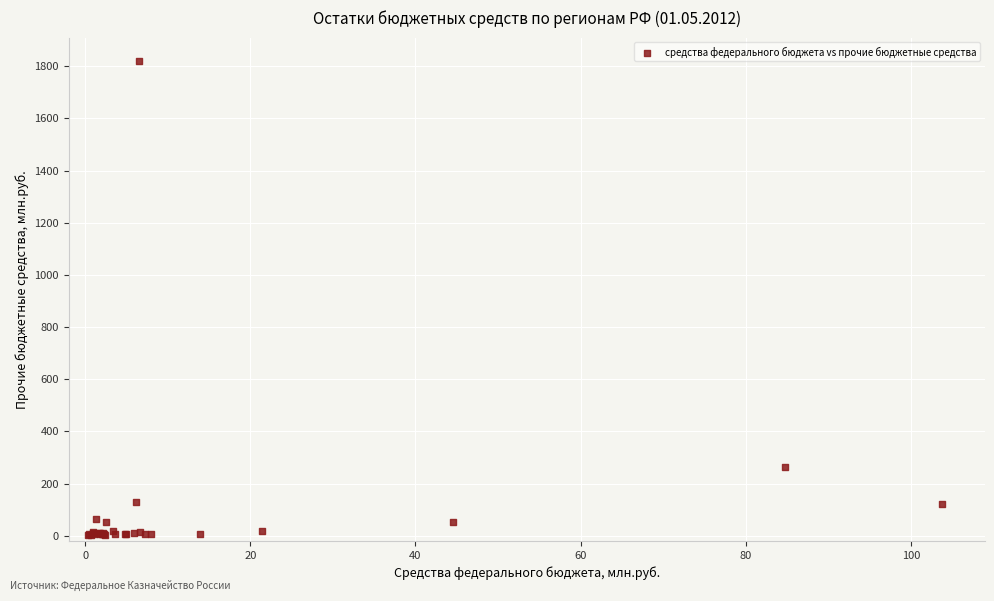

What Y value in the scatter plot is closest to 911?

263.8